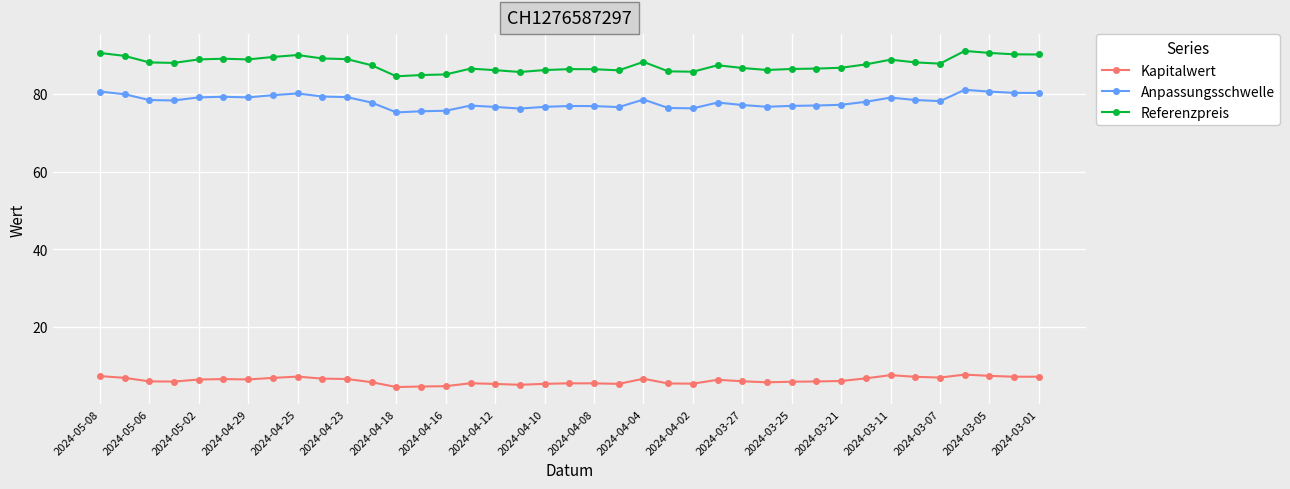

What is the difference between the maximum and minimum values in the Referenzpreis series?

6.5